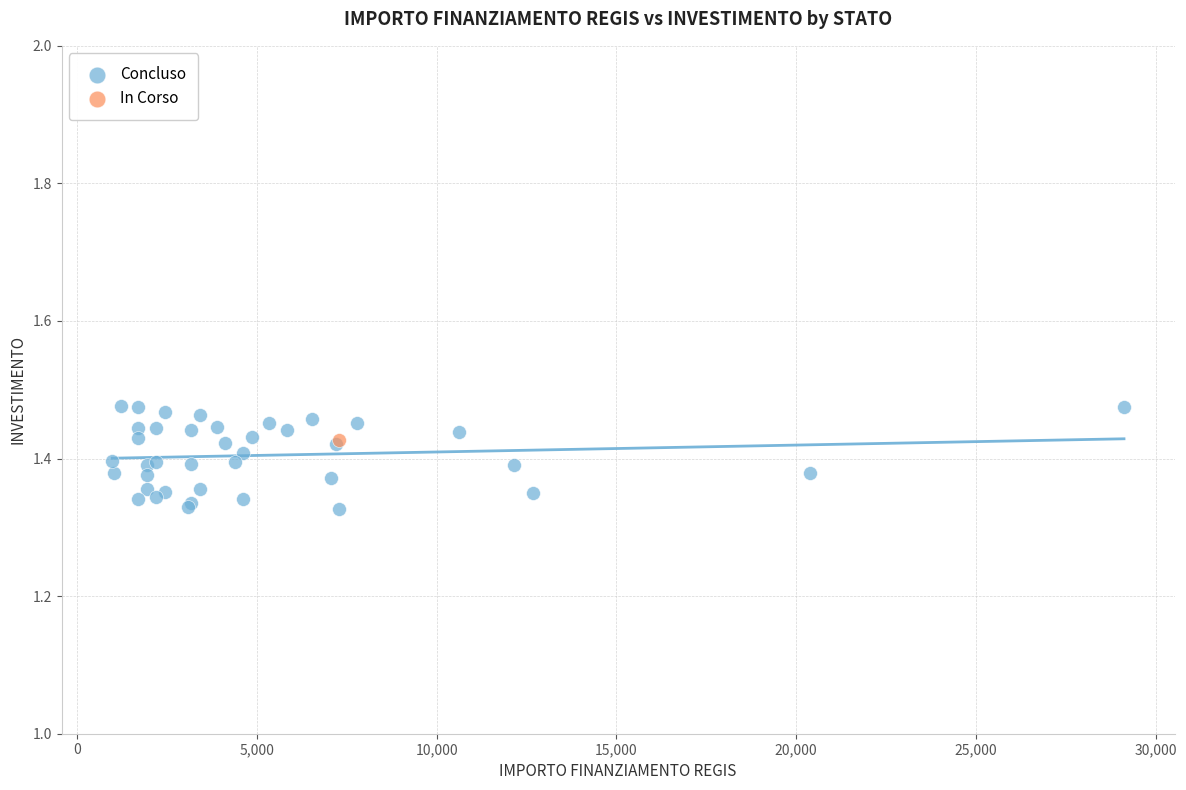

What are all the series names shown in the legend?

Concluso, In Corso